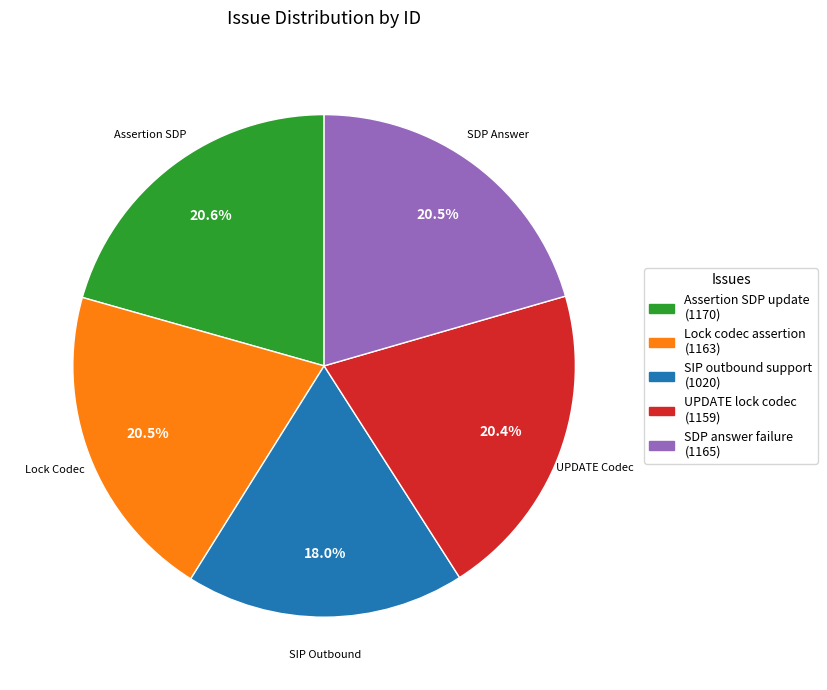

Is there any slice that represents more than half of the pie?

No